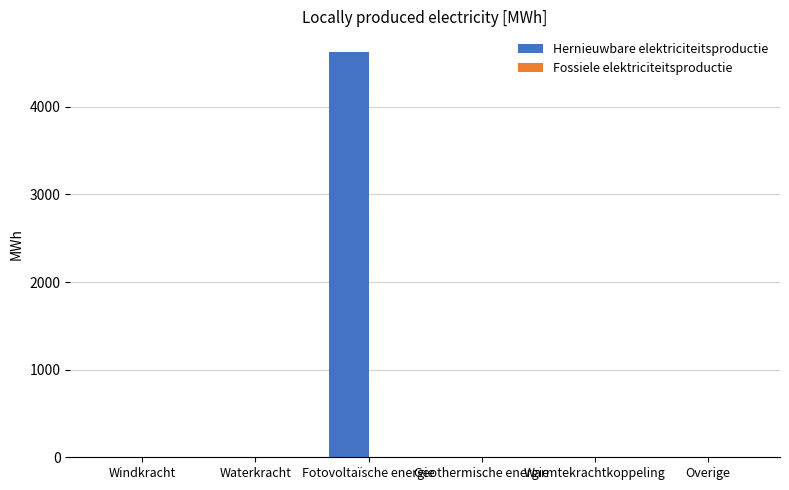

Which has a higher value, Fotovoltaïsche energie or Overige?

Fotovoltaïsche energie